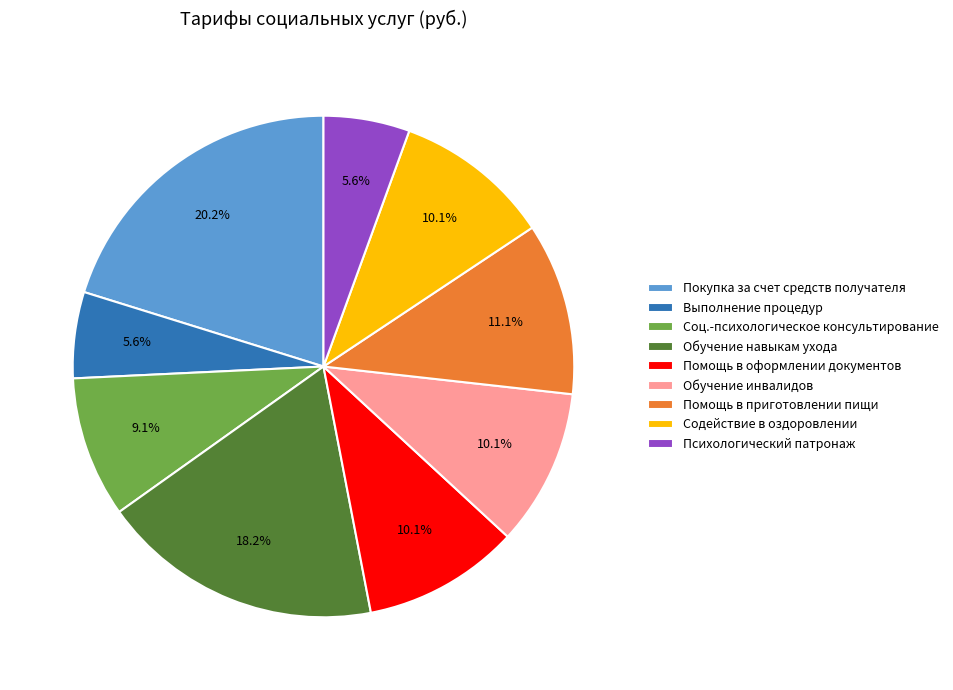

Does any single category account for the majority?

No